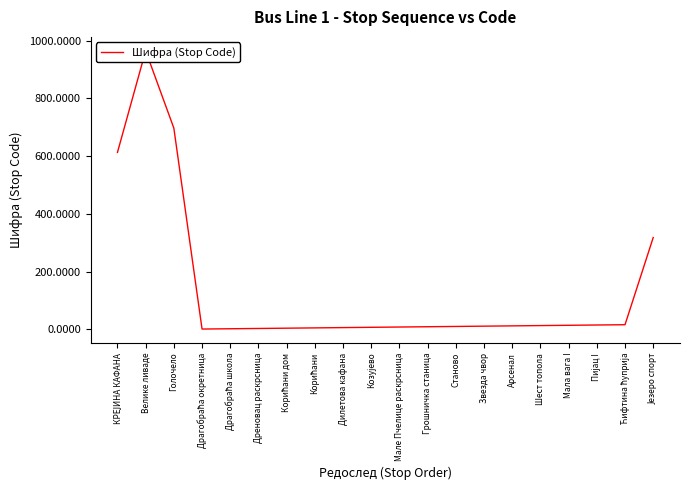

How many values are below 11?

10